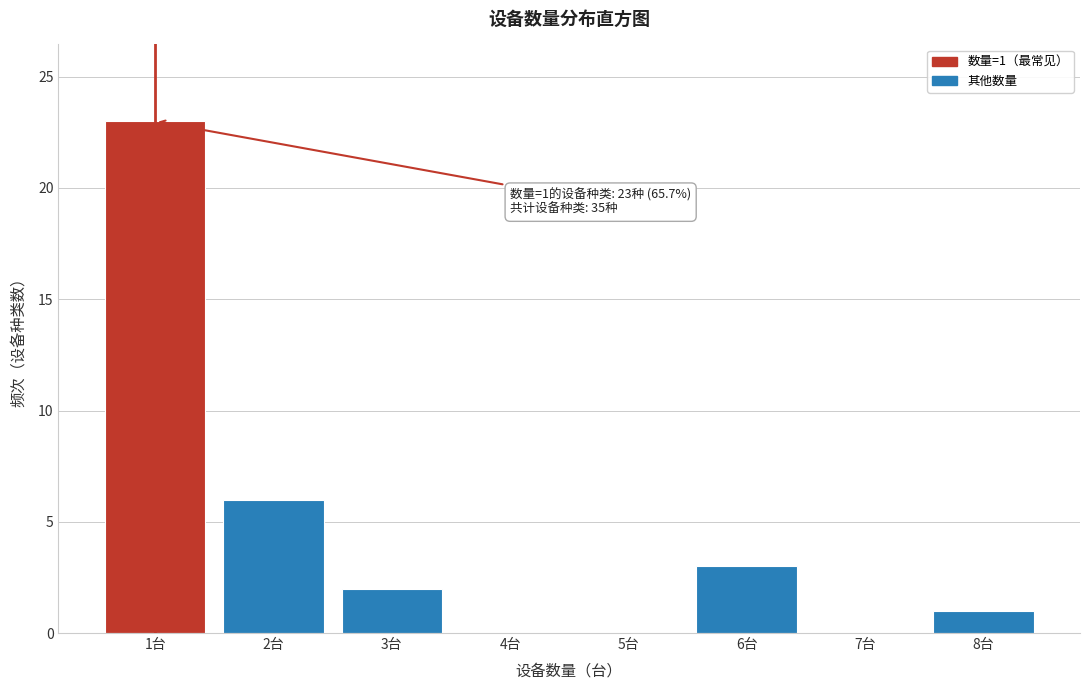

Reading right to left, list all the values displayed in this chart.

8台=1	7台=0	6台=3	5台=0	4台=0	3台=2	2台=6	1台=23